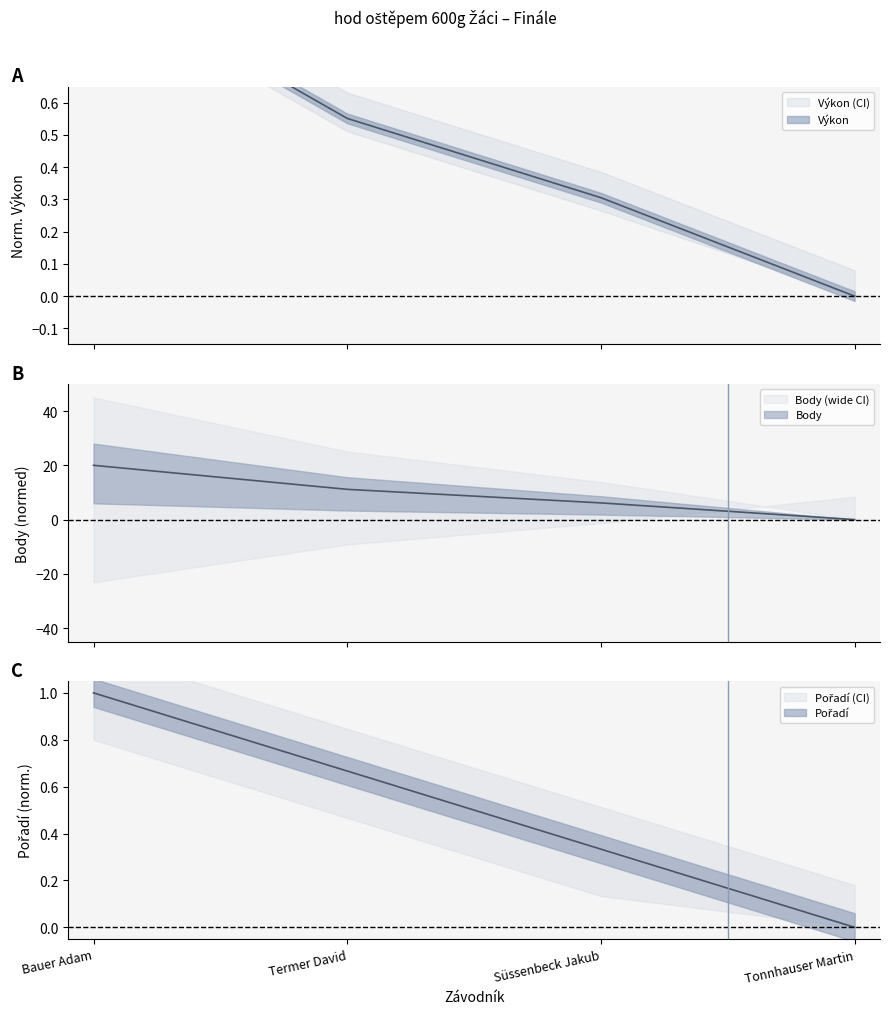

True or false: Body and Výkon cross at least once.

False